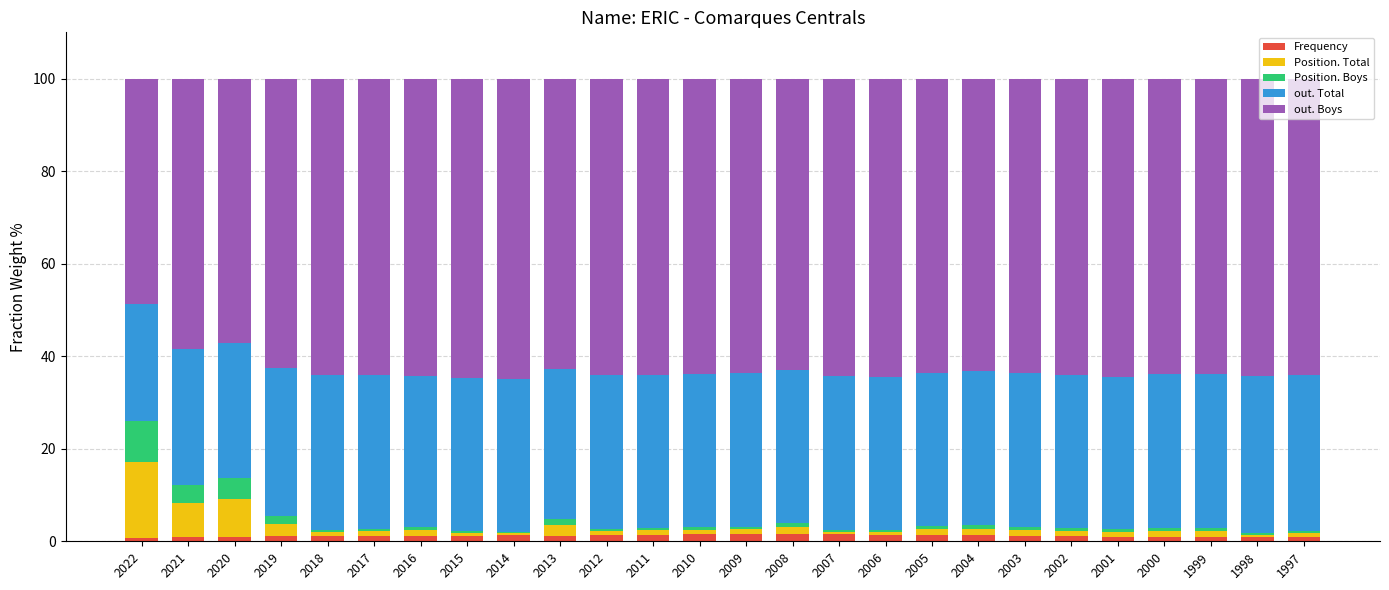

Are the bars grouped side by side (vs. stacked)?

No